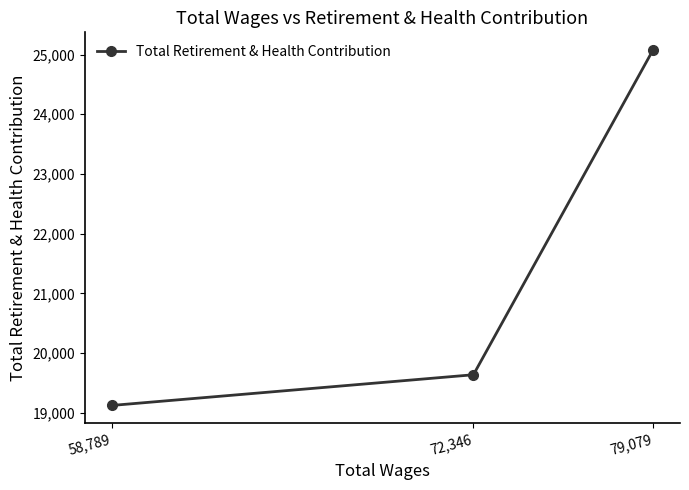

Rank the categories by value from lowest to highest.

58,789, 72,346, 79,079